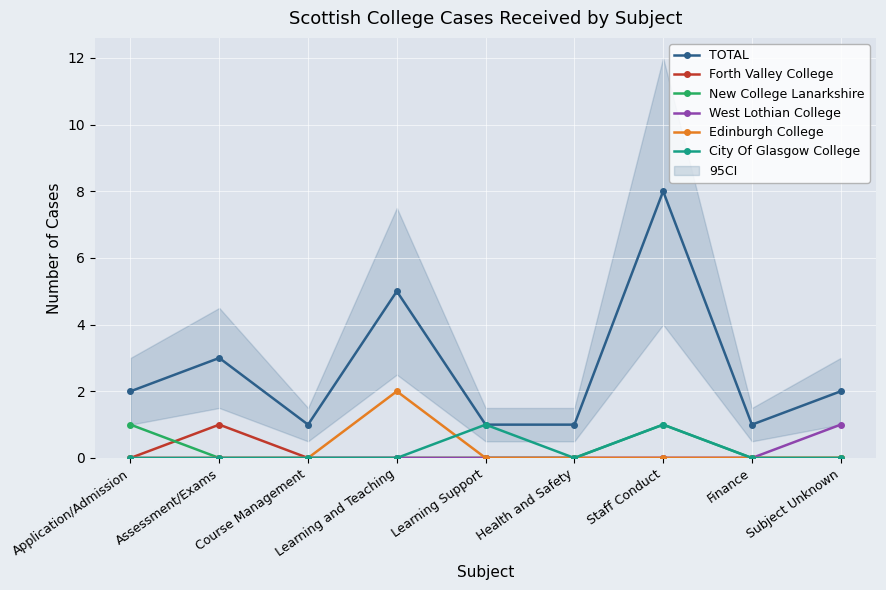

Reading right to left, extract all data points from this chart.

TOTAL: 2	1	8	1	1	5	1	3	2
Forth Valley College: 0	0	0	0	0	0	0	1	0
New College Lanarkshire: 0	0	1	0	0	0	0	0	1
West Lothian College: 1	0	0	0	0	0	0	0	0
Edinburgh College: 0	0	0	0	0	2	0	0	0
City Of Glasgow College: 0	0	1	0	1	0	0	0	0